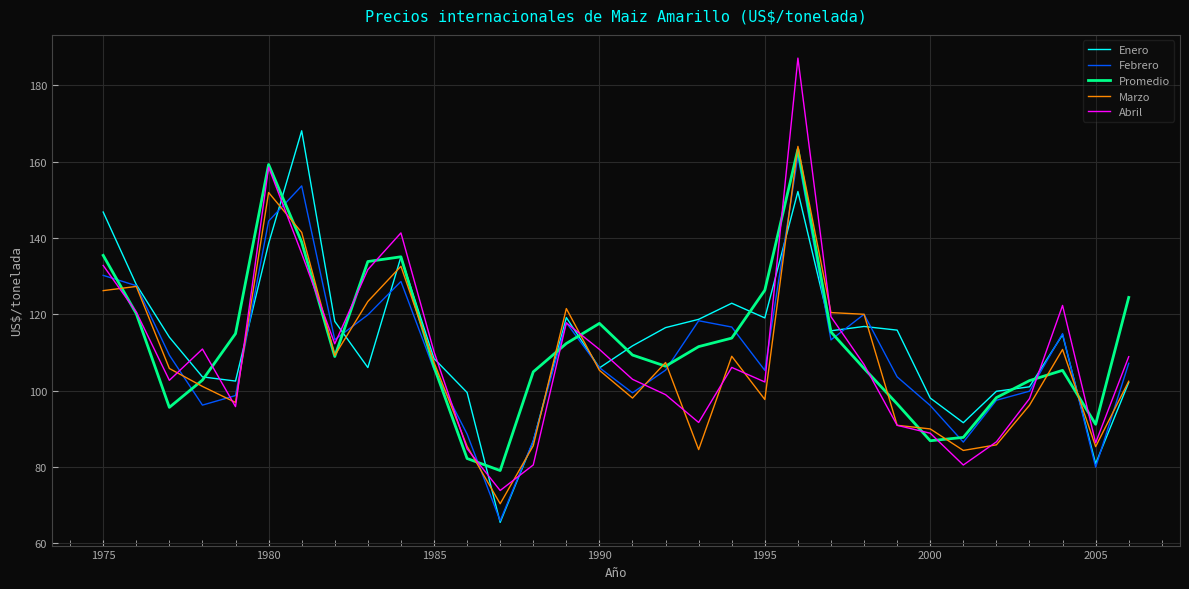

What is the minimum value for Enero?

65.5